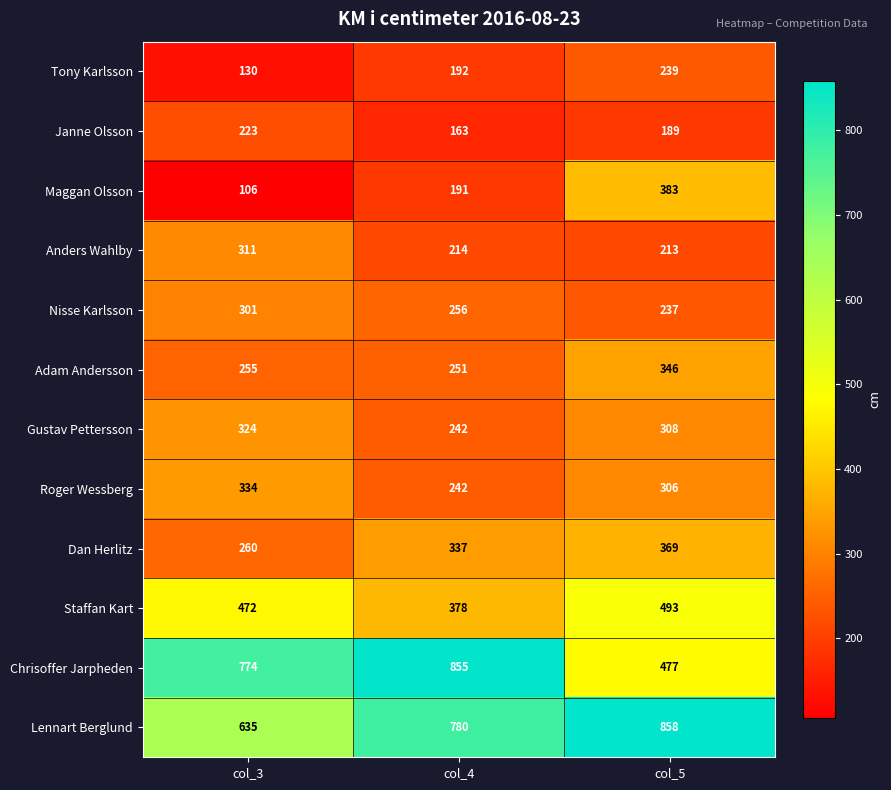

Which series has the largest total across all categories?

Lennart Berglund